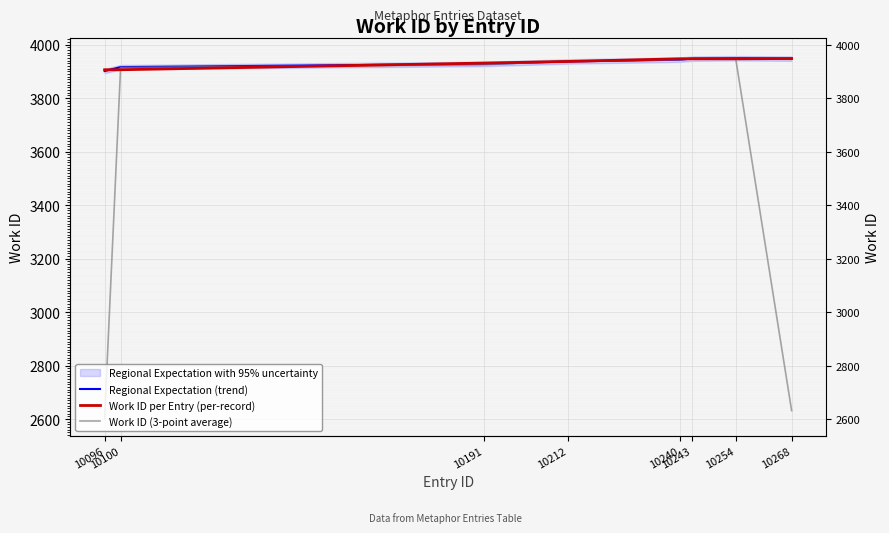

After their last crossing, which series has the higher values: Work ID (3-point average) or Regional Expectation (trend)?

Regional Expectation (trend)